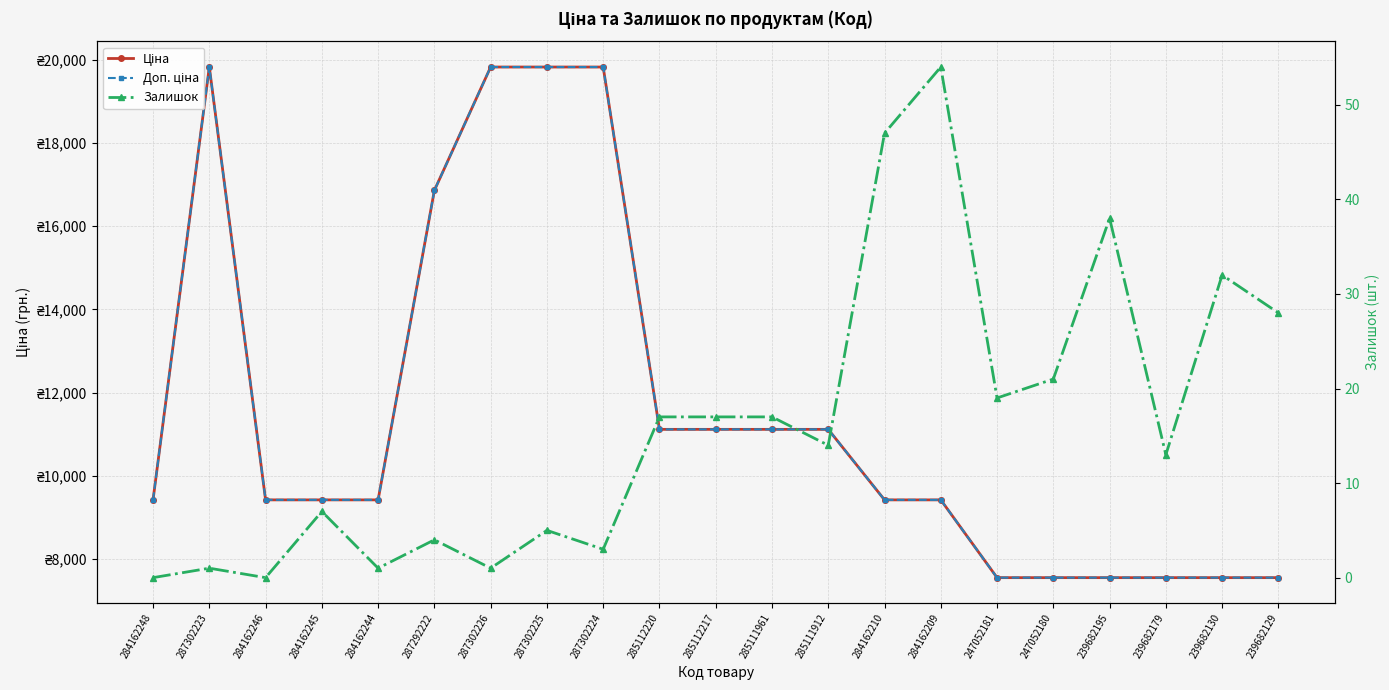

Rank the series by their maximum value, from highest to lowest.

Ціна, Доп. ціна, Залишок